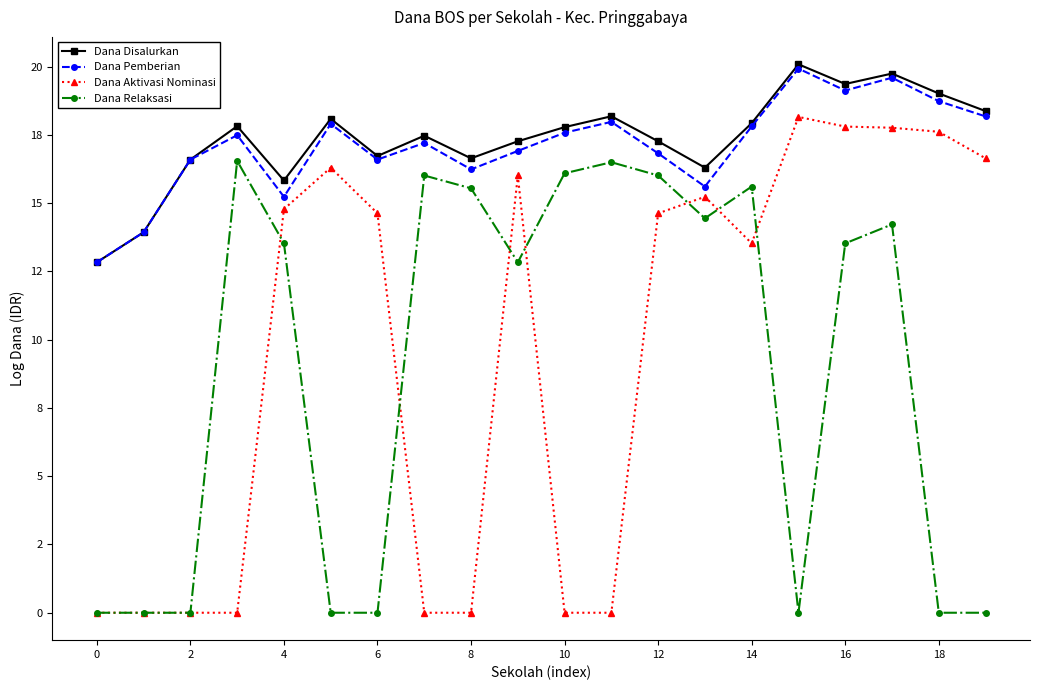

Which series has the widest spread of values?

Dana Aktivasi Nominasi